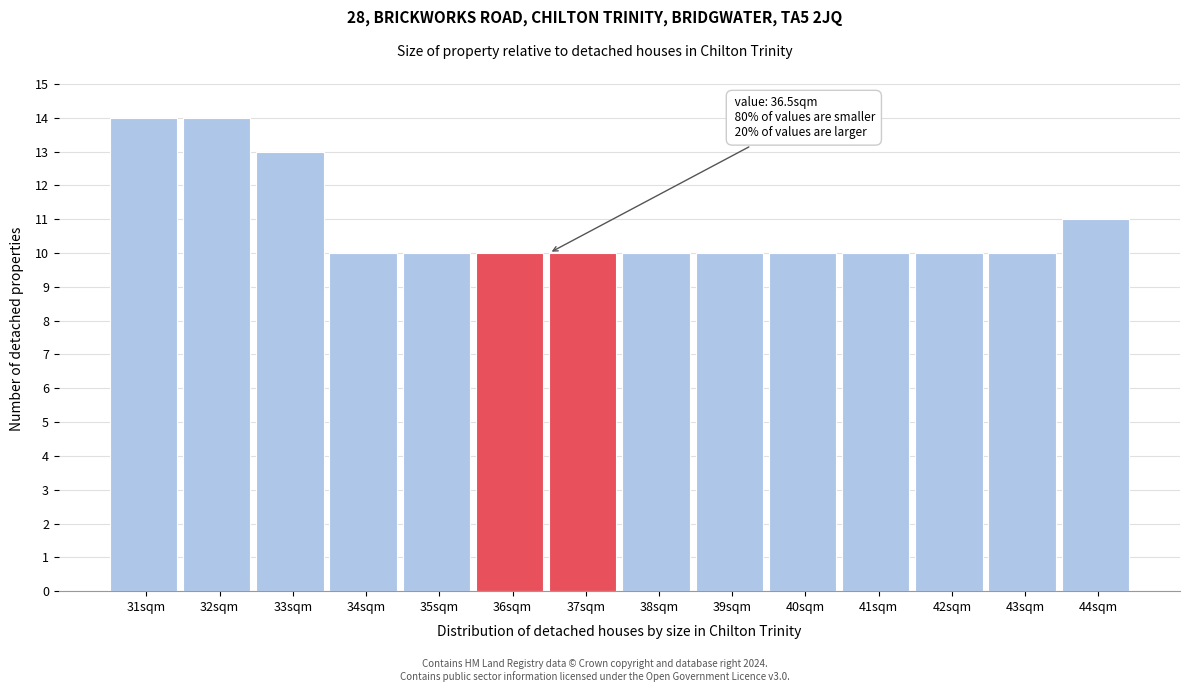

Reading left to right, extract all data points from this chart.

31sqm=14	32sqm=14	33sqm=13	34sqm=10	35sqm=10	36sqm=10	37sqm=10	38sqm=10	39sqm=10	40sqm=10	41sqm=10	42sqm=10	43sqm=10	44sqm=11